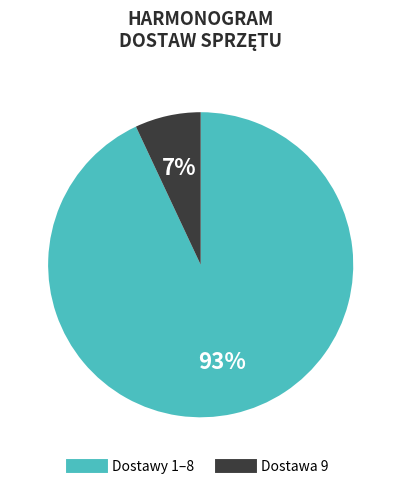

Does any single category account for the majority?

Yes